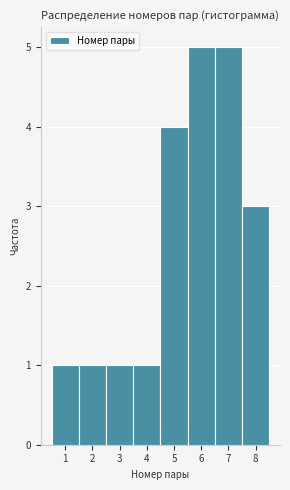

Reading left to right, transcribe all the data shown in this chart.

1	1	1	1	4	5	5	3